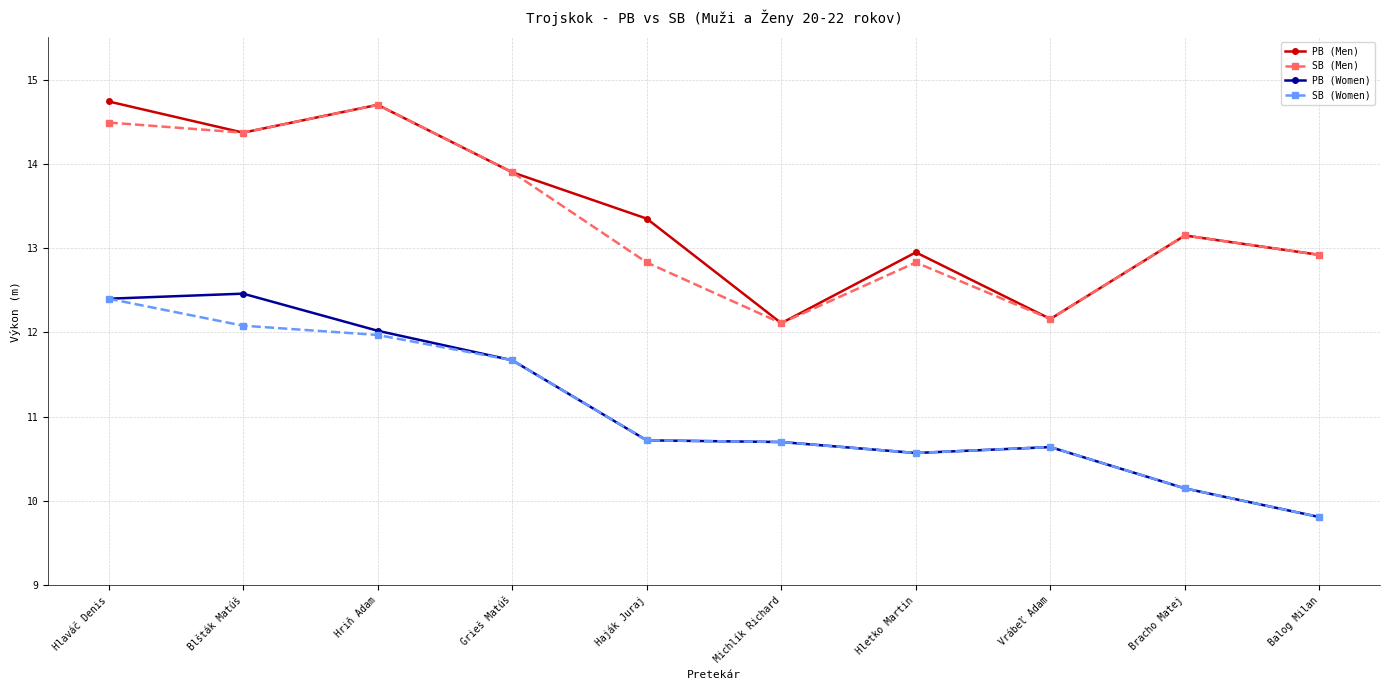

What is the value of the PB (Women) point at the 6th from the left?

10.7